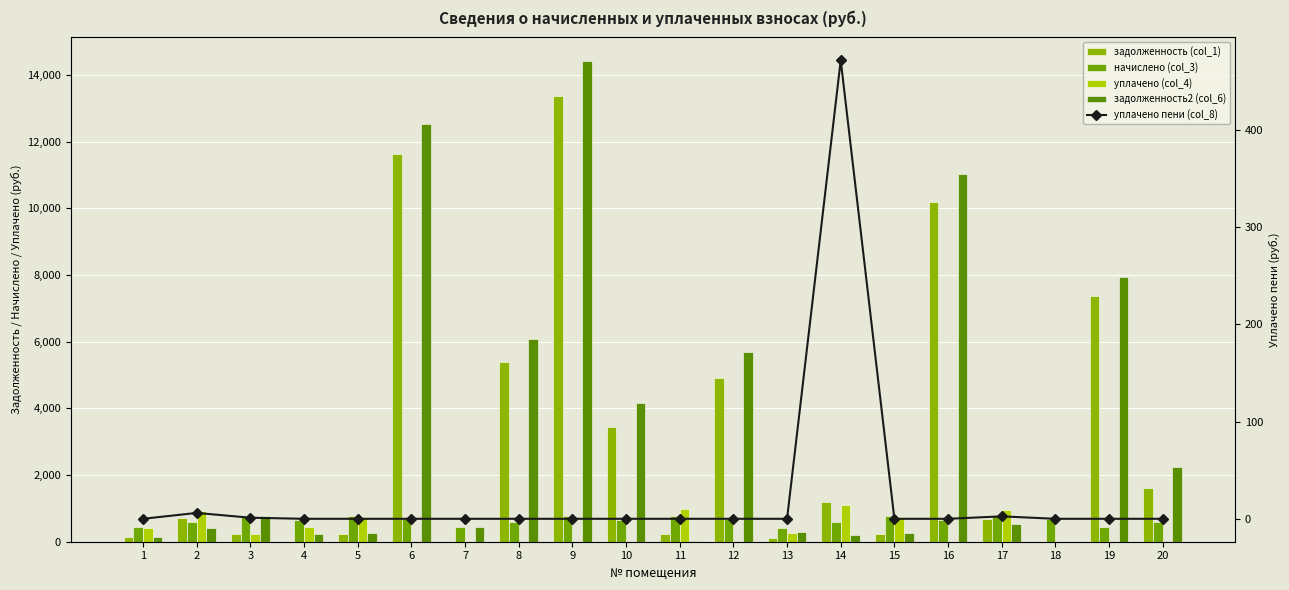

At which label does задолженность2 (col_6) first exceed 516?

3